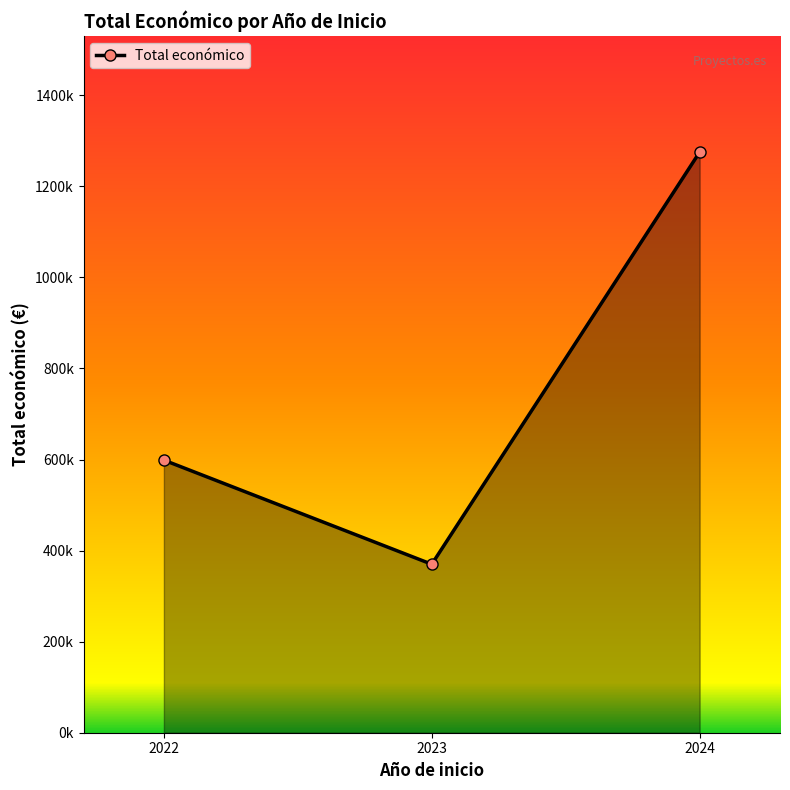

What is the ratio of the value at 2022 to the value at 2023?

1.6